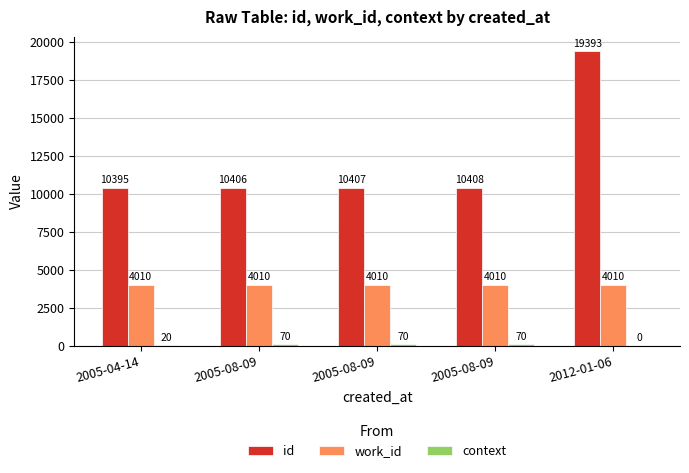

Rank the categories by id value from lowest to highest.

2005-04-14, 2005-08-09, 2005-08-09, 2005-08-09, 2012-01-06